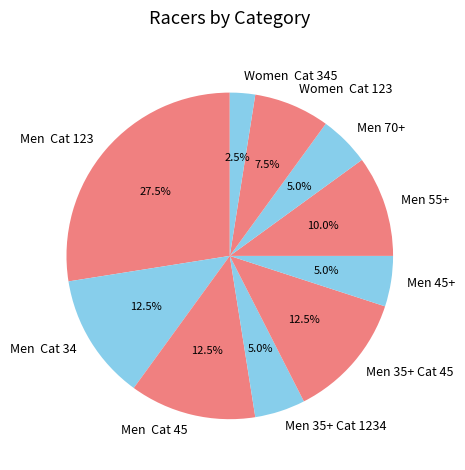

Does Women Cat 345 represent more than half of the total?

No